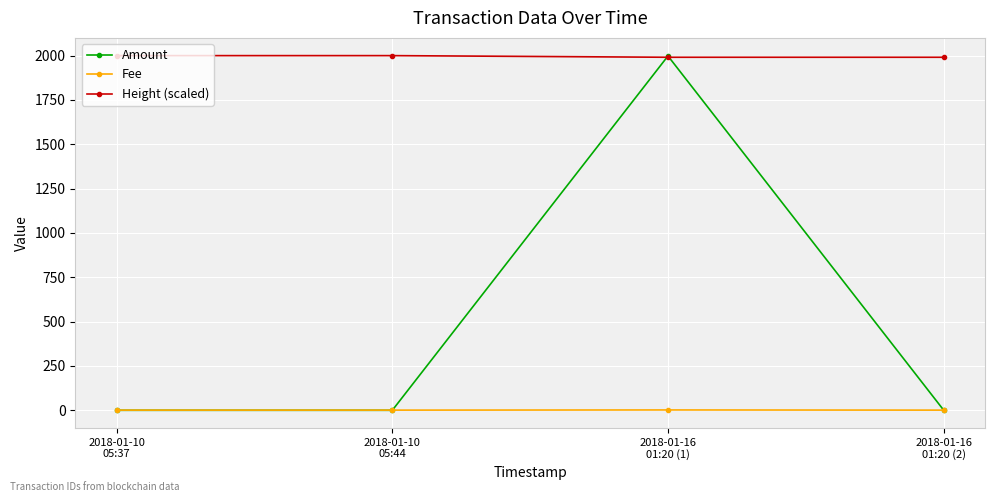

Rank the series by their average value, from highest to lowest.

Height (scaled), Amount, Fee